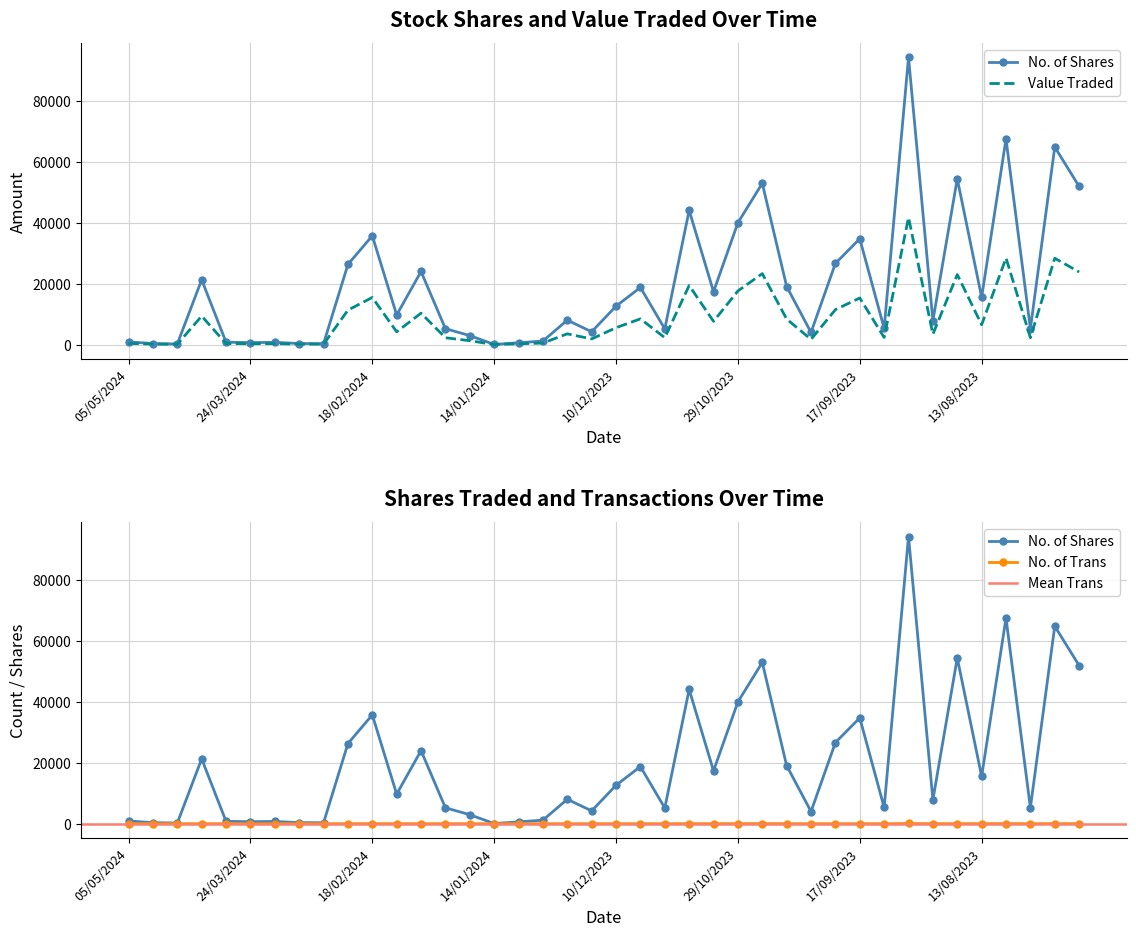

List the series in order of their overall mean, lowest first.

No. of Trans, Value Traded, No. of Shares